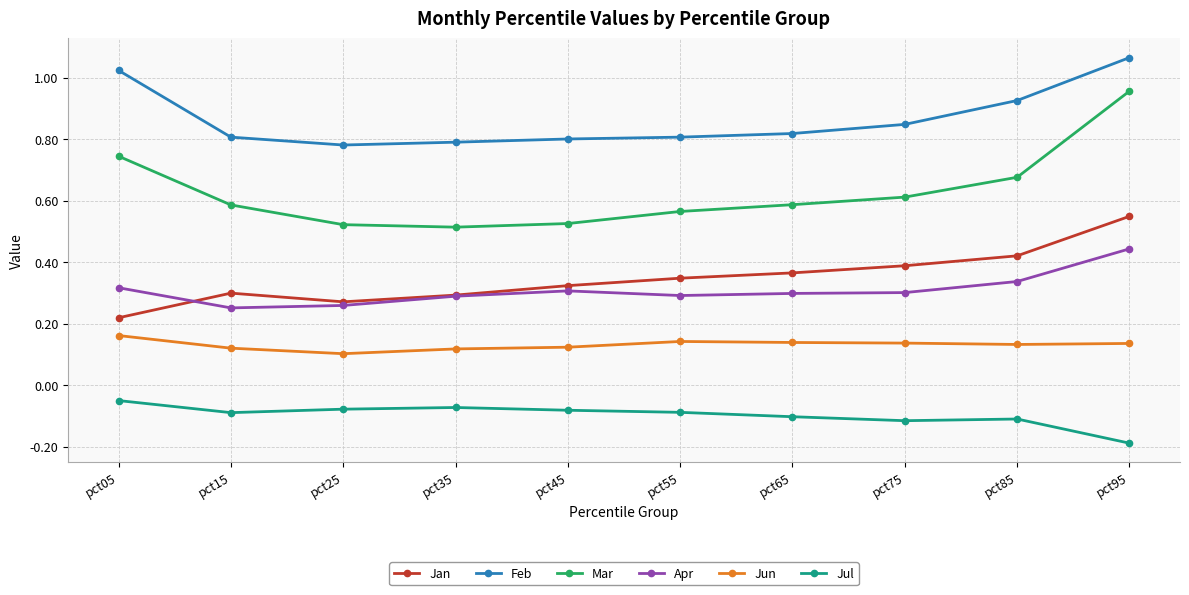

Does the chart display data point markers on the line(s)?

Yes